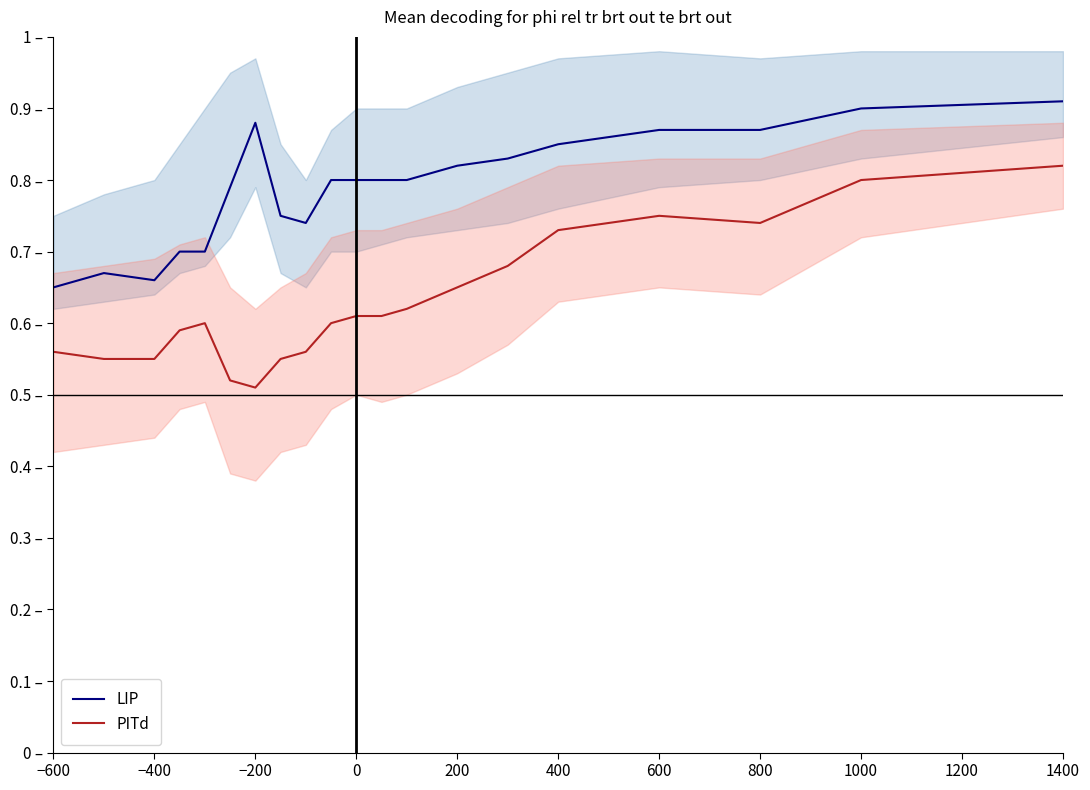

Does the chart have visible grid lines?

No